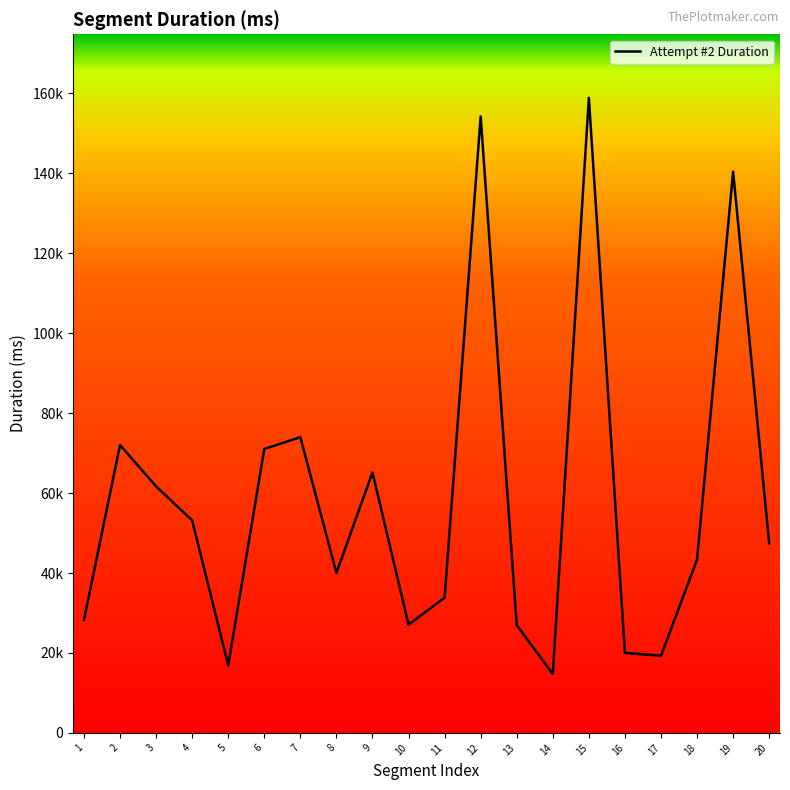

Does the chart have visible grid lines?

No